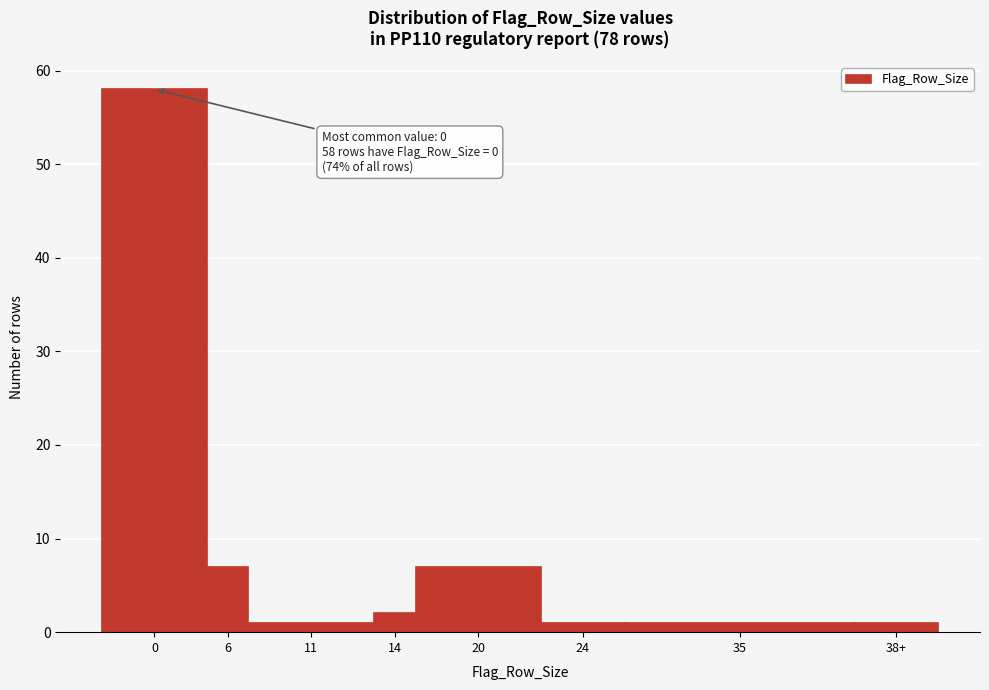

Reading left to right, transcribe all the data shown in this chart.

58	7	1	2	7	1	1	1